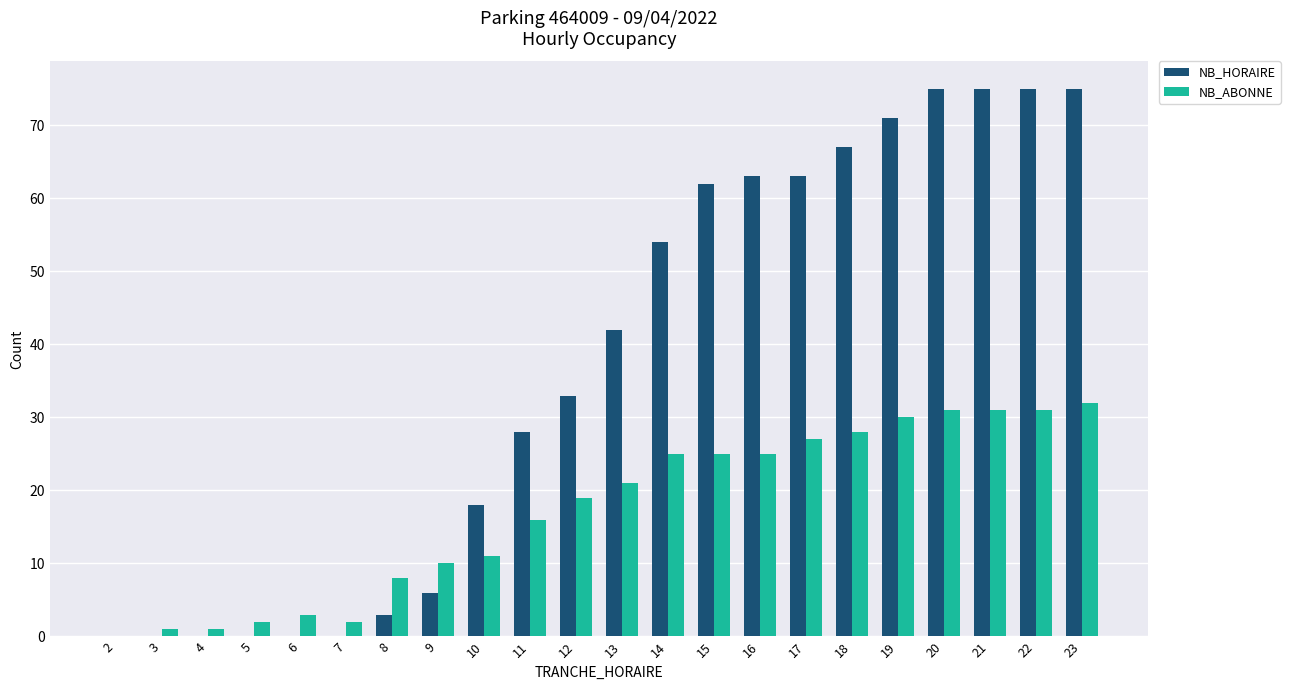

Reading left to right, transcribe all the data shown in this chart.

NB_HORAIRE: 0	0	0	0	0	0	3	6	18	28	33	42	54	62	63	63	67	71	75	75	75	75
NB_ABONNE: 0	1	1	2	3	2	8	10	11	16	19	21	25	25	25	27	28	30	31	31	31	32